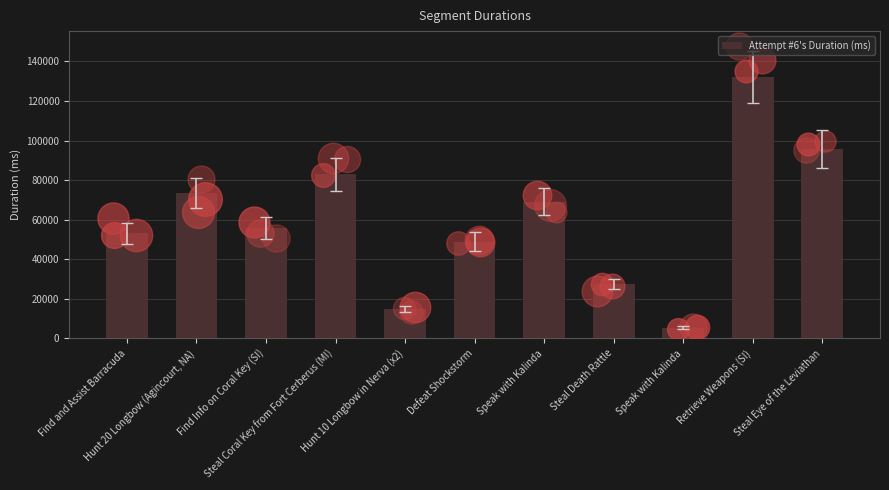

What is the ratio of the value at Hunt 10 Longbow in Nerva (x2) to the value at Speak with Kalinda?

2.7